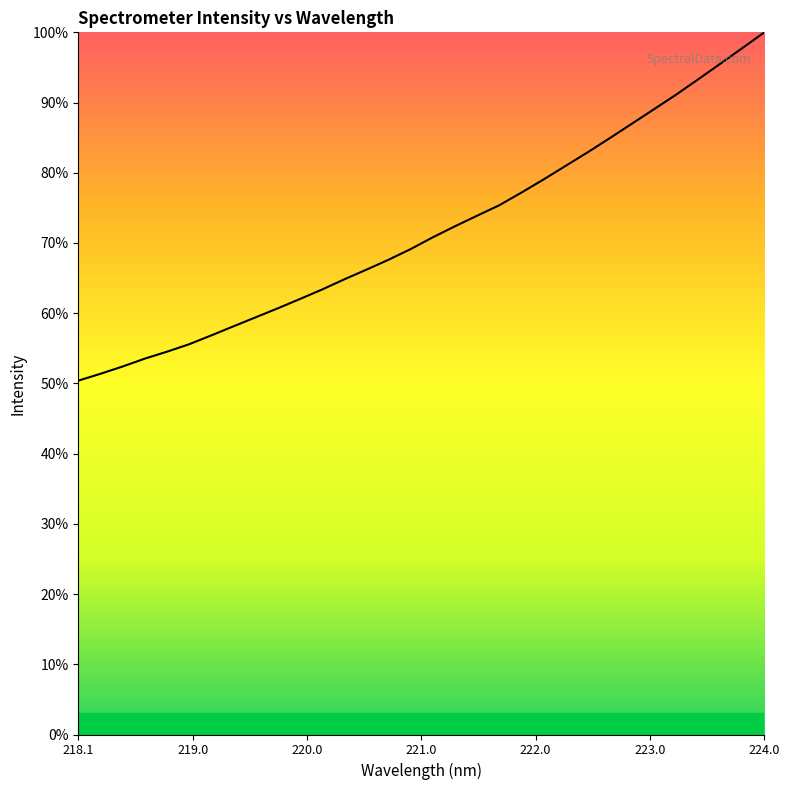

What is the maximum value shown in the chart?

100.0